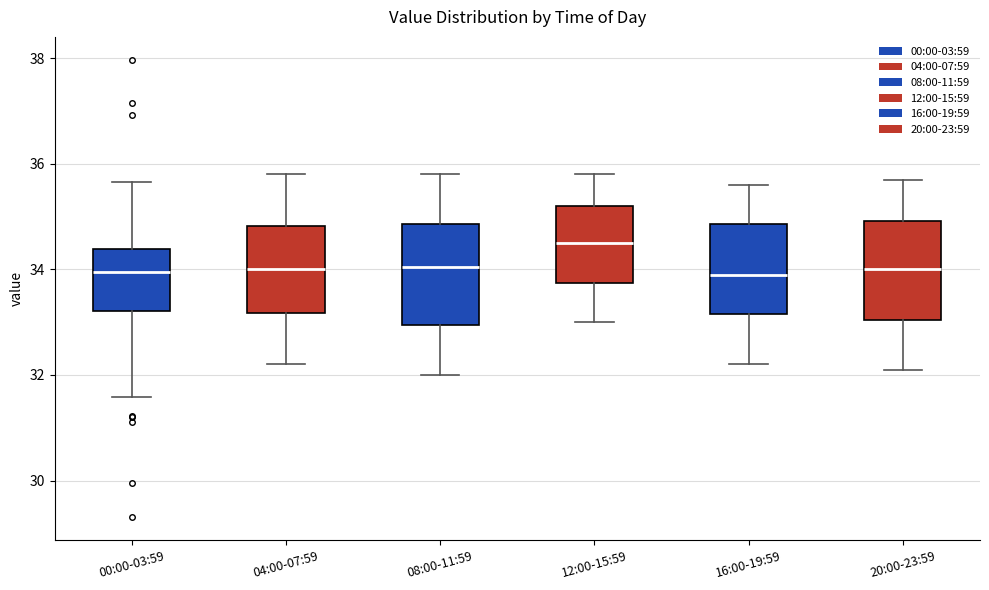

Which box has the highest median line?

12:00-15:59